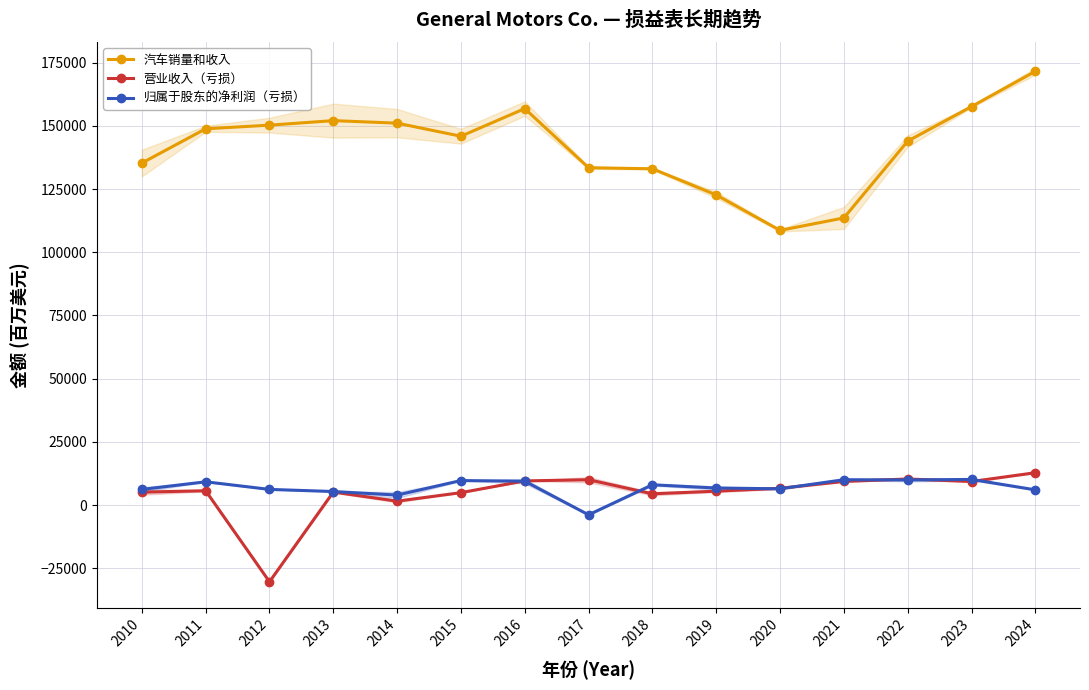

What value does the 汽车销量和收入 series have at 2019, to the nearest 100?

122700